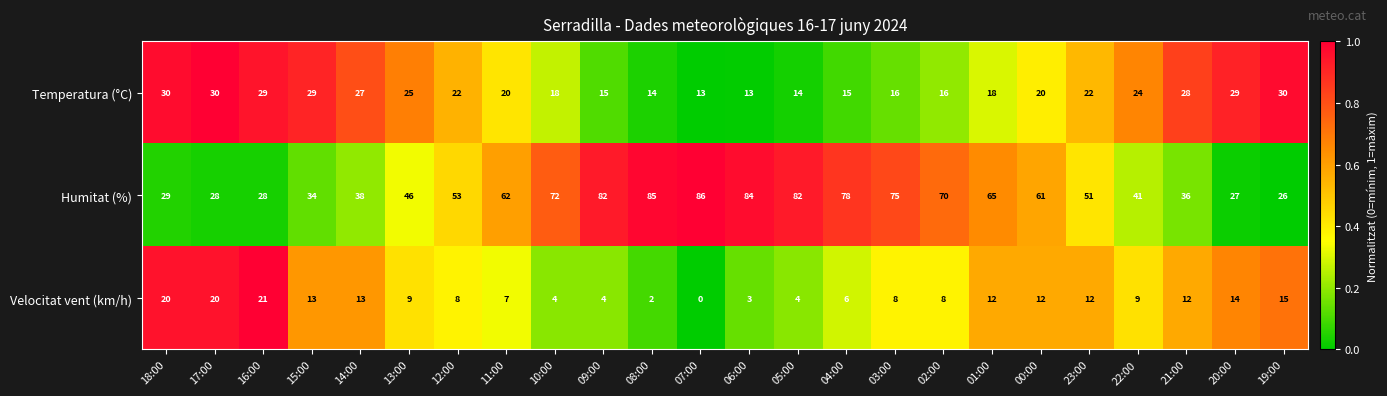

Rank the series by their maximum value, from highest to lowest.

Humitat (%), Temperatura (°C), Velocitat vent (km/h)